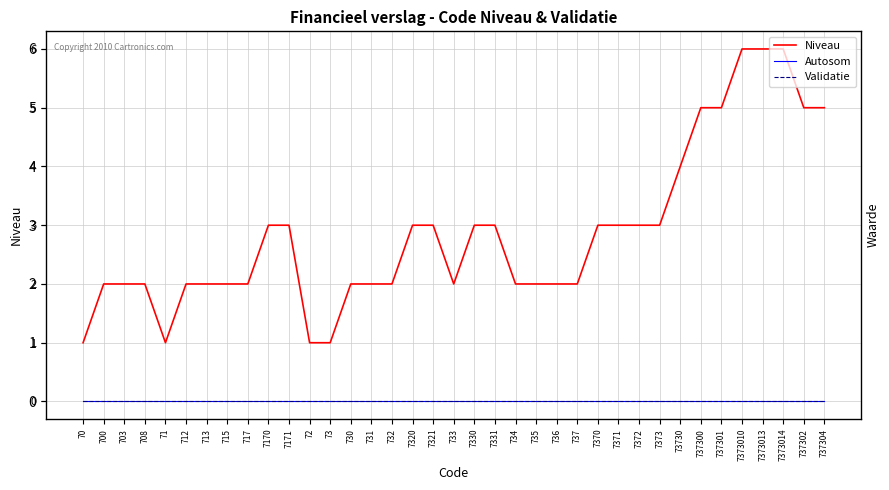

How many values in the Niveau series exceed 2?

18